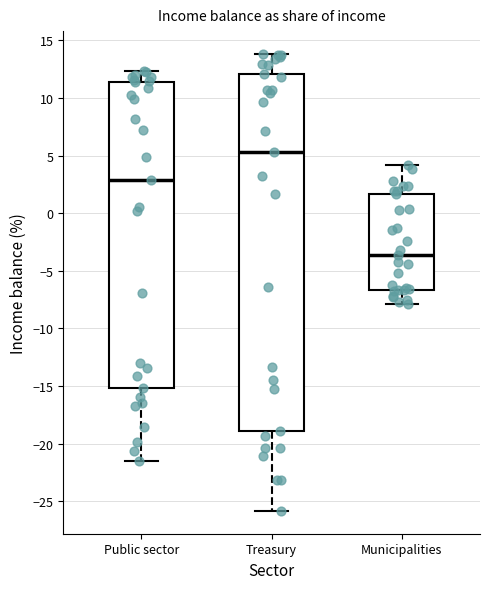

Reading left to right, read every box against the y-axis: the position of its median line, the range the box covers, and the ends of its whiskers. The values are not printed on the chart, so give them approximately, as read against the axis.

Public sector: median 3.0, box -15.0 to 11.5, whiskers -21.5 to 12.5
Treasury: median 5.5, box -19.0 to 12.0, whiskers -26.0 to 14.0
Municipalities: median -3.5, box -6.5 to 1.5, whiskers -8.0 to 4.0